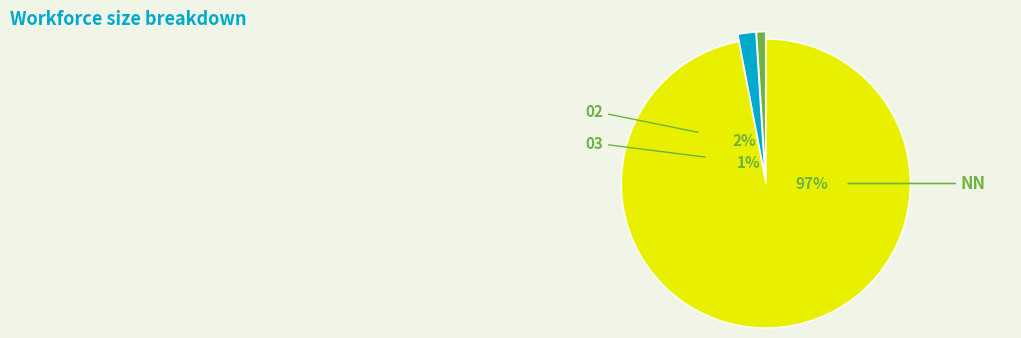

What is the largest slice in the pie chart?

NN